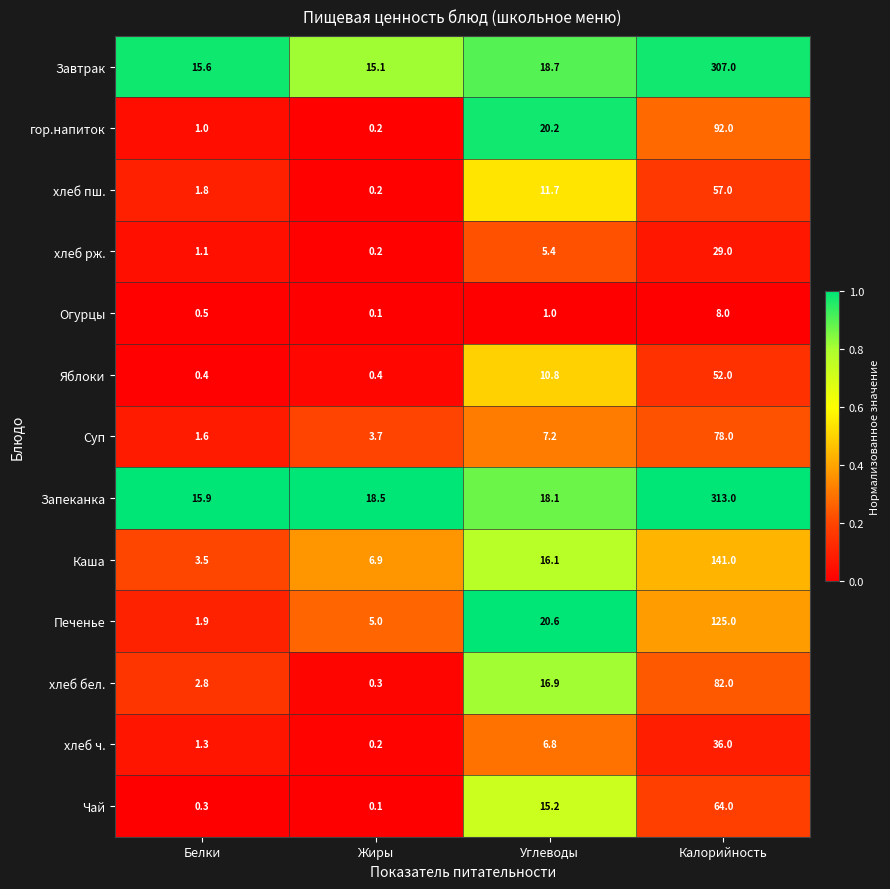

At which category is the sum across all series the highest?

Калорийность